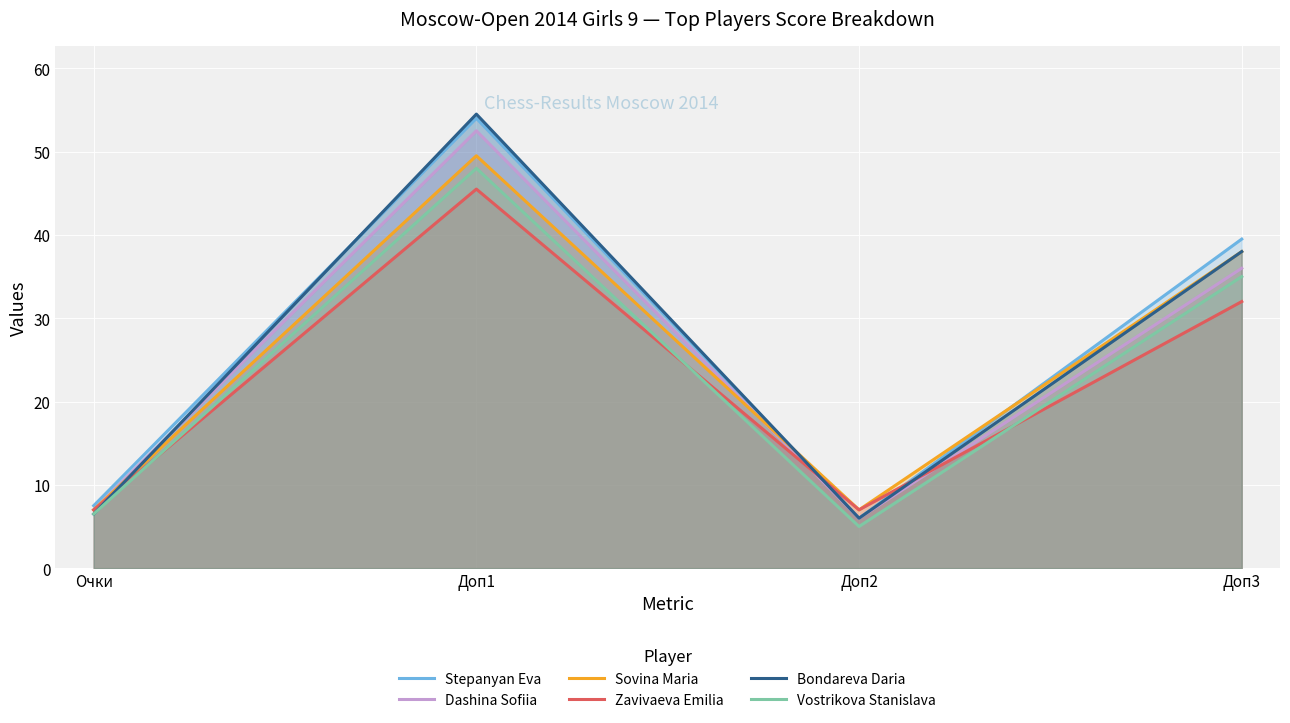

Reading left to right, transcribe all the data shown in this chart.

Stepanyan Eva: 7.5	54.0	6.0	39.5
Dashina Sofiia: 7.0	52.5	6.0	36.0
Sovina Maria: 7.0	49.5	7.0	38.0
Zavivaeva Emilia: 7.0	45.5	7.0	32.0
Bondareva Daria: 6.5	54.5	6.0	38.0
Vostrikova Stanislava: 6.5	48.0	5.0	35.0